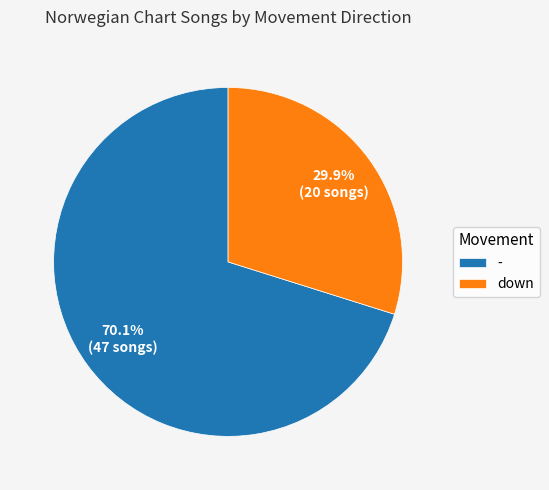

Which slice is the largest?

-